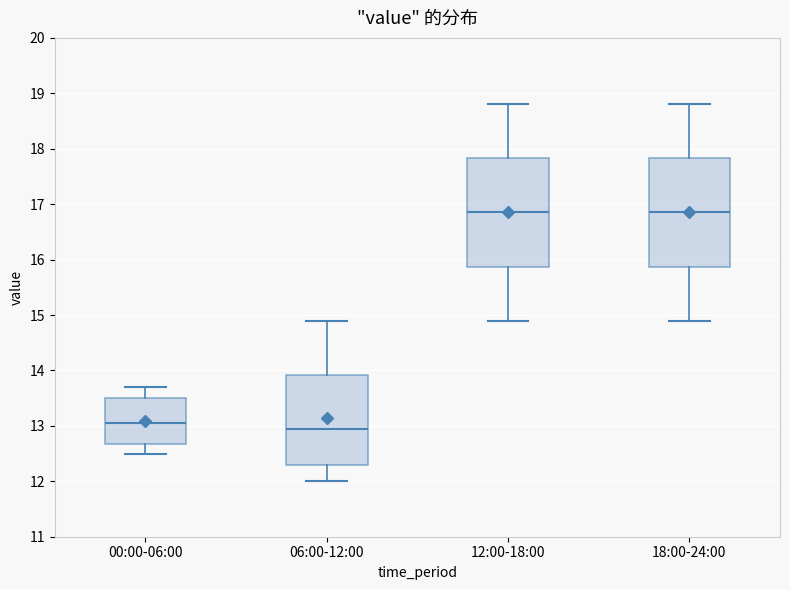

Reading left to right, transcribe this box plot: for each box, give where its median line is, the range the box spans, and where its two whiskers end, as read against the y-axis. The values are not printed on the chart, so give them approximately, as read against the axis.

00:00-06:00: median 13.1, box 12.7 to 13.5, whiskers 12.5 to 13.7
06:00-12:00: median 13.0, box 12.3 to 13.9, whiskers 12.0 to 14.9
12:00-18:00: median 16.9, box 15.9 to 17.8, whiskers 14.9 to 18.8
18:00-24:00: median 16.9, box 15.9 to 17.8, whiskers 14.9 to 18.8